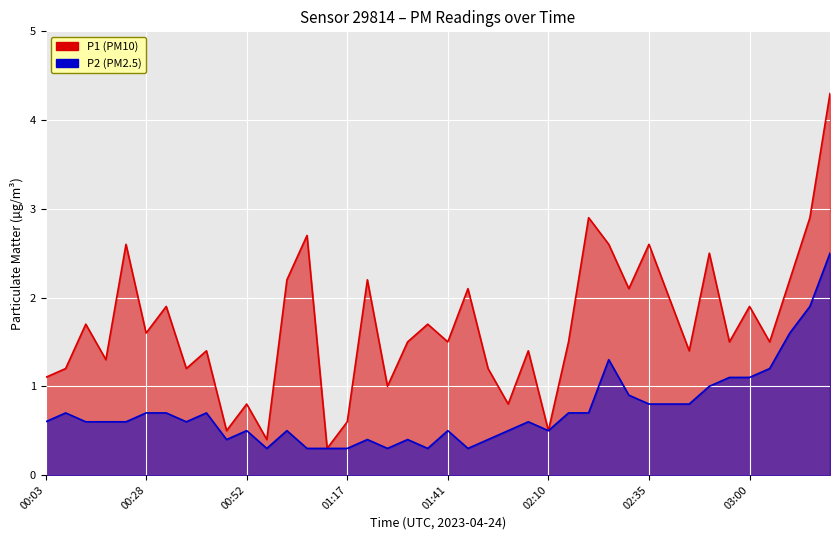

Is it true that P1 equals 2.6 at 02:25?

True